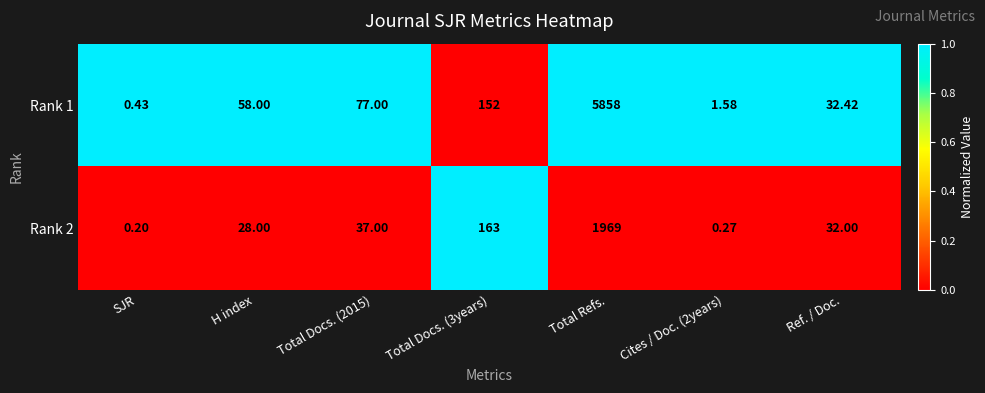

What is the difference between the highest and lowest values at Total Docs. (2015)?

40.0